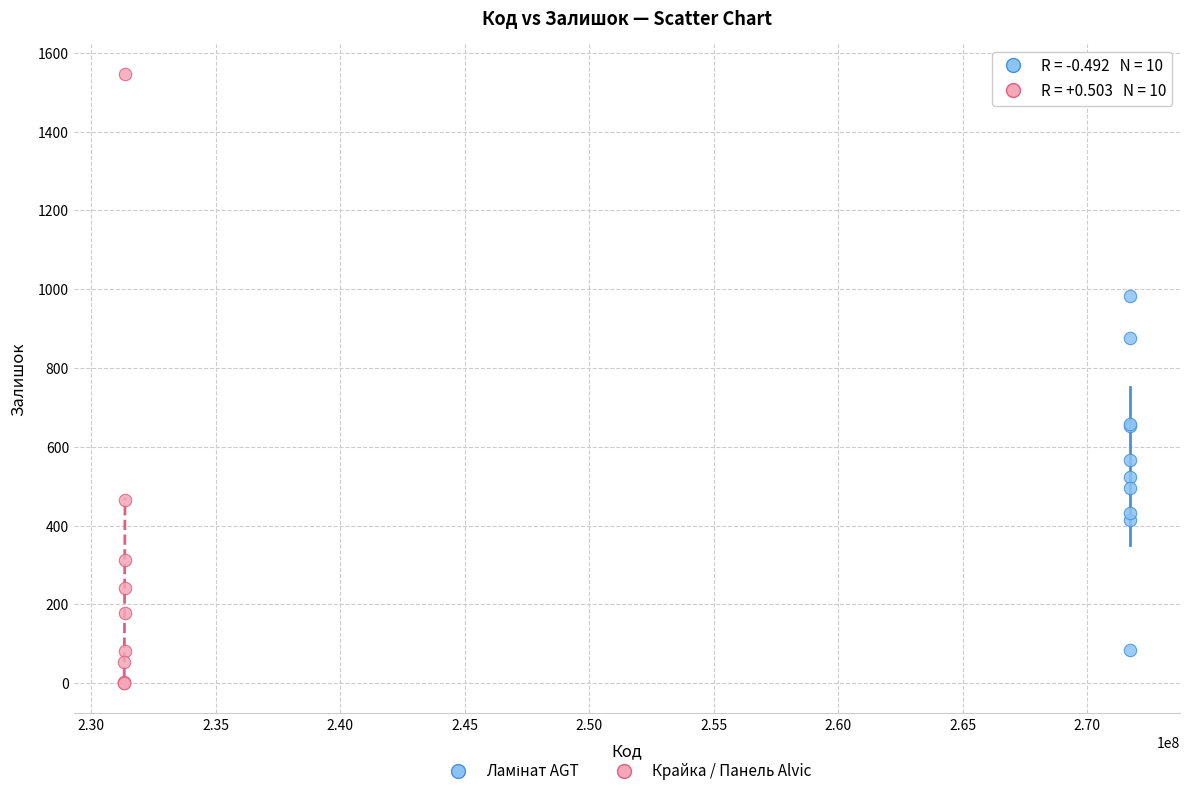

Which series has the widest spread of Y values?

Крайка / Панель Alvic